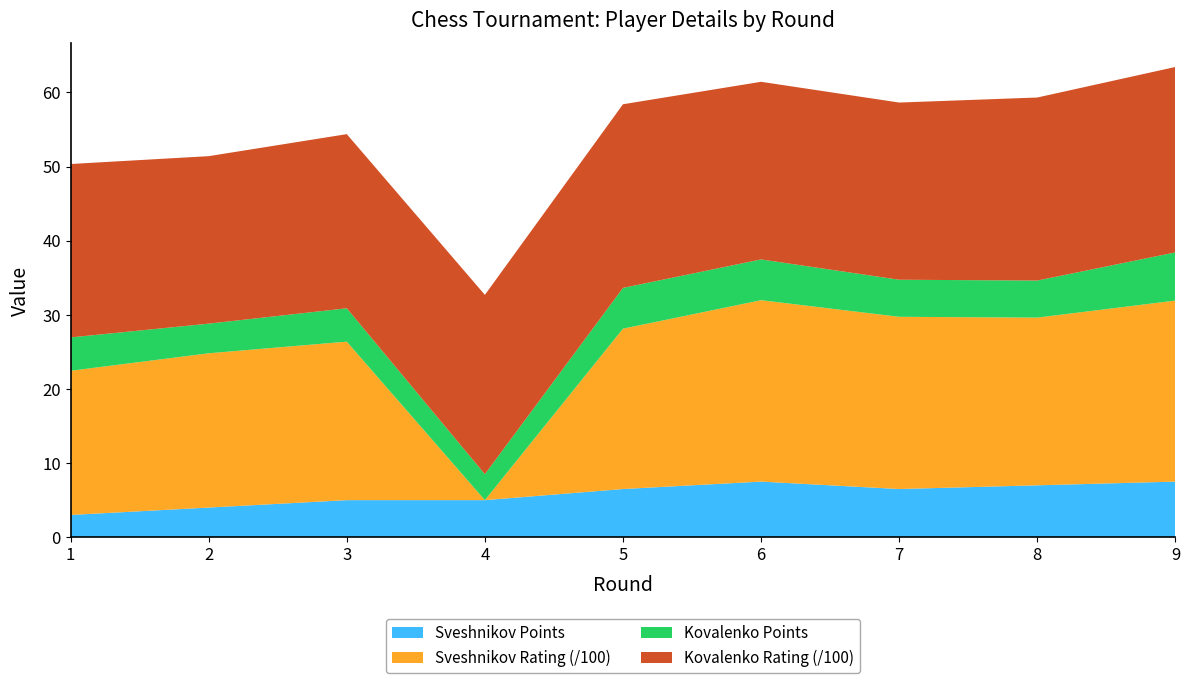

Reading right to left, list all the values displayed in this chart.

Sveshnikov Rating: 2442.0	2262.0	2323.0	2447.0	2163.0	0.0	2138.0	2081.0	1945.0
Sveshnikov Points: 7.5	7.0	6.5	7.5	6.5	5.0	5.0	4.0	3.0
Kovalenko Rating: 2501.0	2469.0	2390.0	2396.0	2477.0	2419.0	2349.0	2259.0	2339.0
Kovalenko Points: 6.5	5.0	5.0	5.5	5.5	3.5	4.5	4.0	4.5